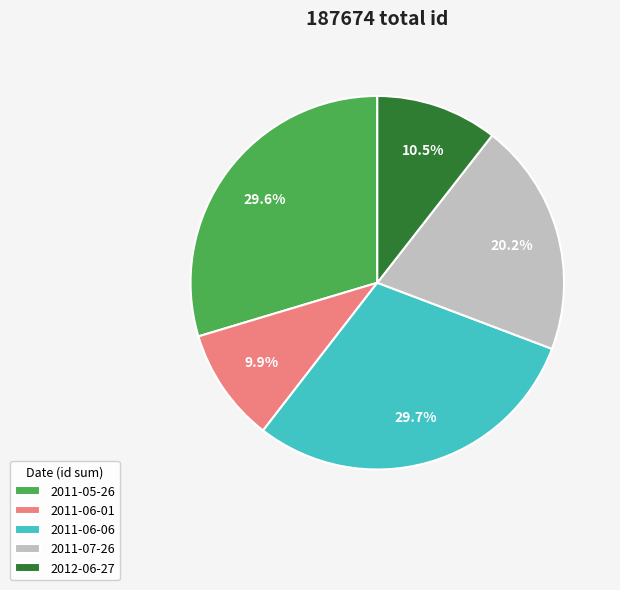

What is the smallest slice in the pie chart?

2011-06-01